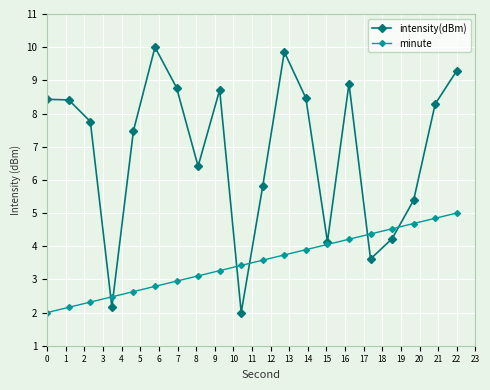

What is the highest value of the intensity(dBm) series?

10.0